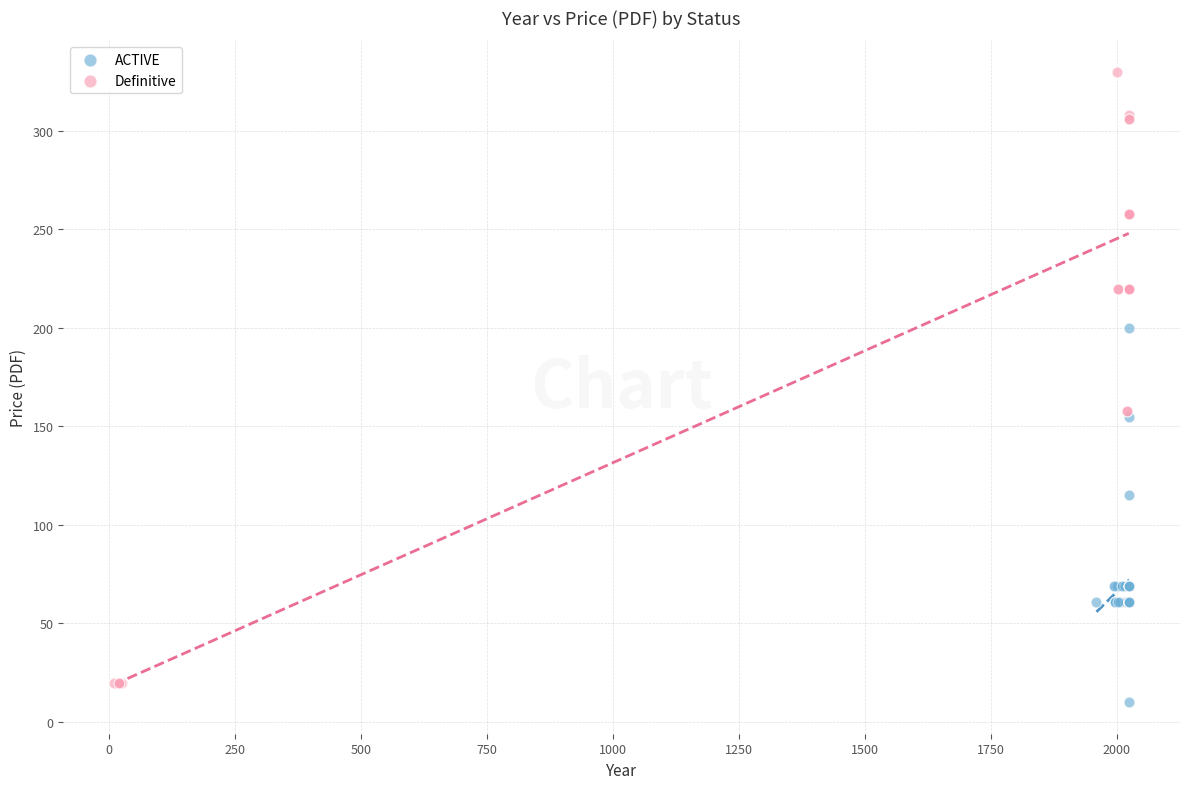

Which series has the largest Y range (max minus min)?

Definitive